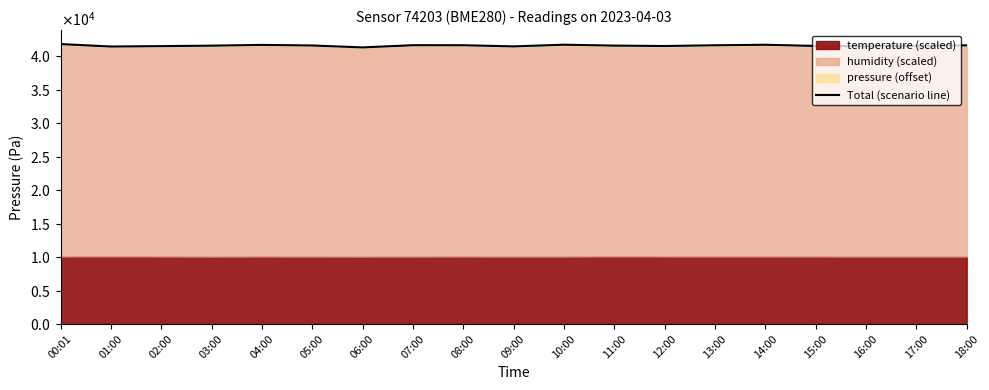

What position from the right is 18:00?

1